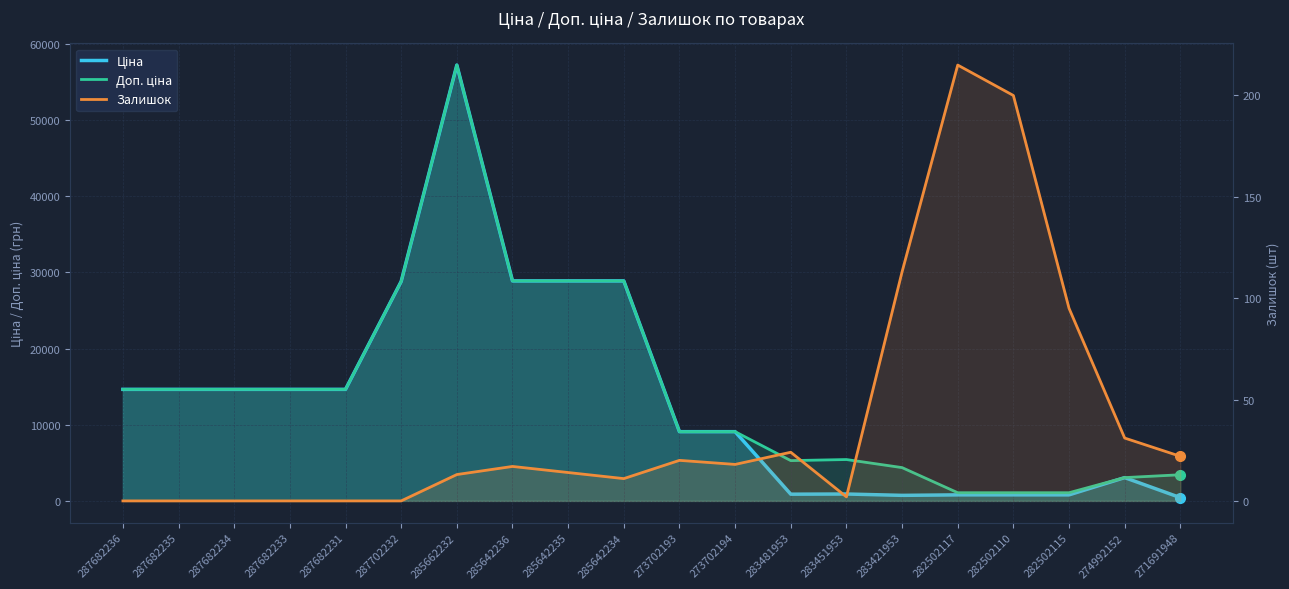

True or false: Залишок and Доп. ціна intersect in this chart.

False